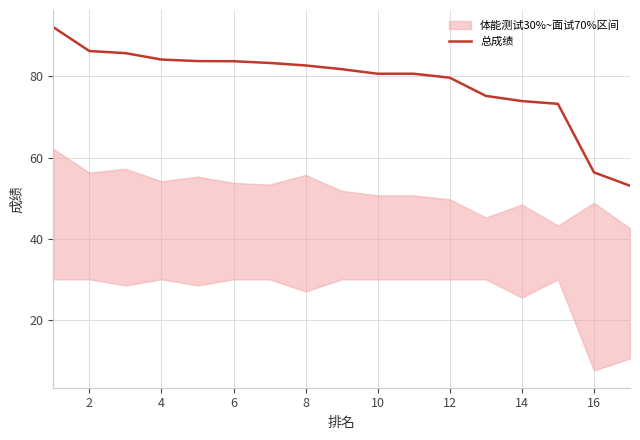

What is the sum of all values?

1336.7